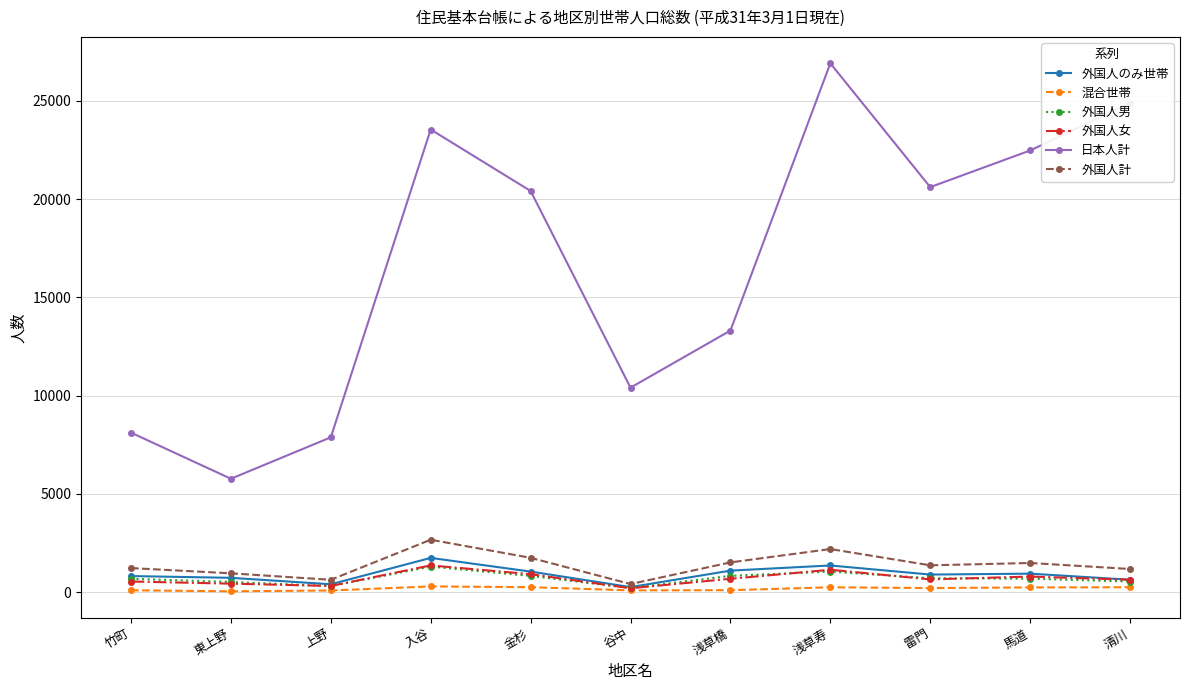

In 外国人女, how many points are lower than both neighbors (excluding endpoints)?

3